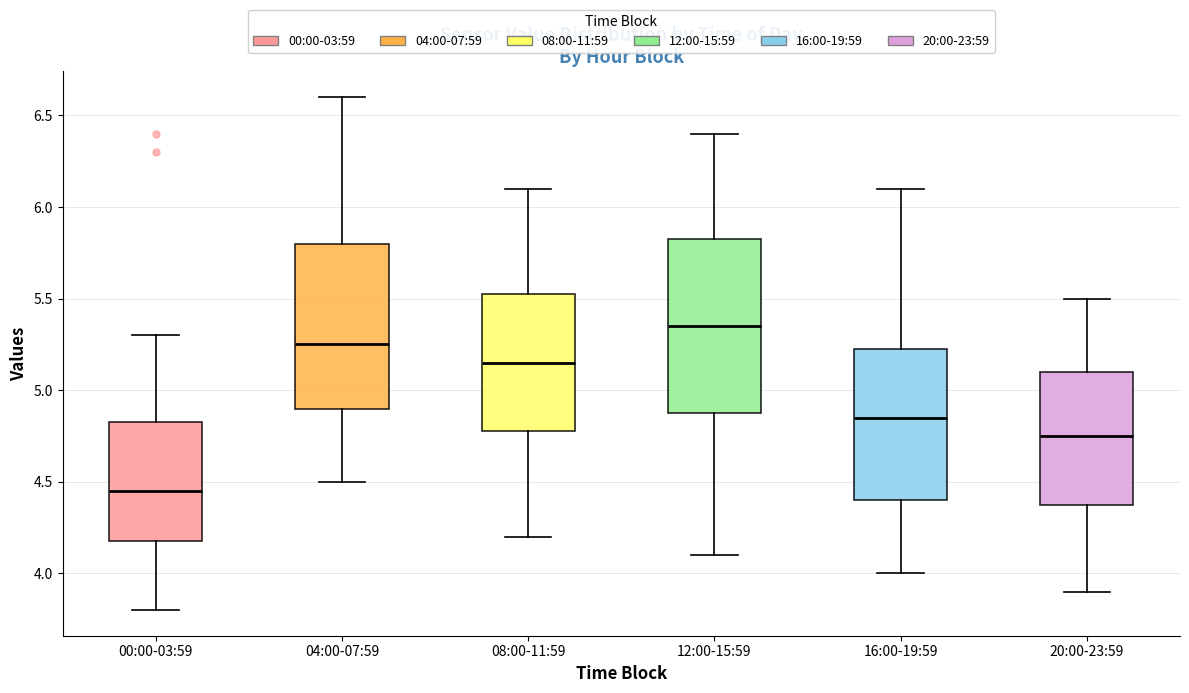

Reading left to right, read every box against the y-axis: the position of its median line, the range the box covers, and the ends of its whiskers. The values are not printed on the chart, so give them approximately, as read against the axis.

00:00-03:59: median 4.45, box 4.20 to 4.85, whiskers 3.80 to 5.30
04:00-07:59: median 5.25, box 4.90 to 5.80, whiskers 4.50 to 6.60
08:00-11:59: median 5.15, box 4.80 to 5.55, whiskers 4.20 to 6.10
12:00-15:59: median 5.35, box 4.90 to 5.85, whiskers 4.10 to 6.40
16:00-19:59: median 4.85, box 4.40 to 5.25, whiskers 4.00 to 6.10
20:00-23:59: median 4.75, box 4.40 to 5.10, whiskers 3.90 to 5.50